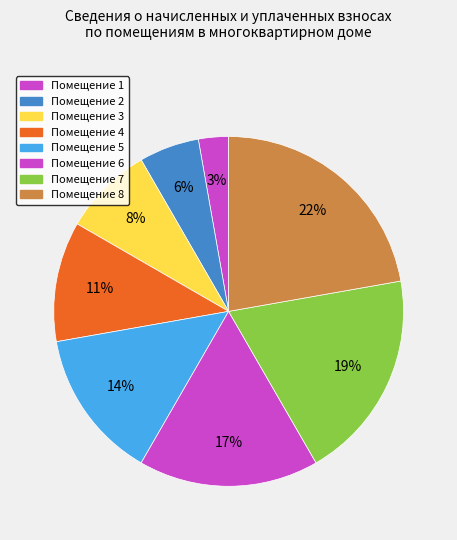

Count the number of slices in the pie.

8